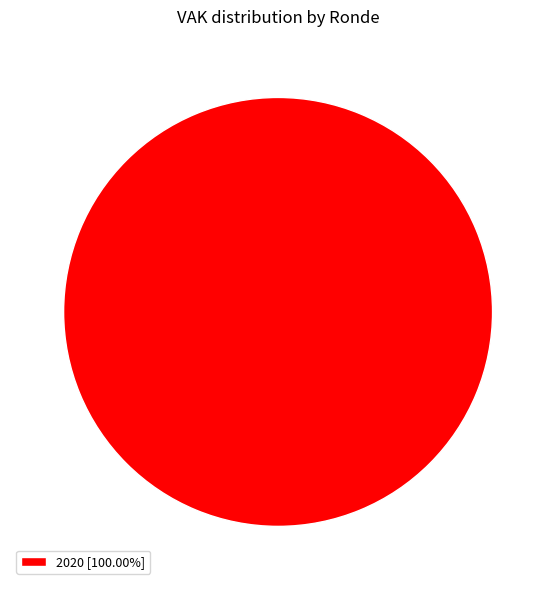

Does any single category account for the majority?

Yes